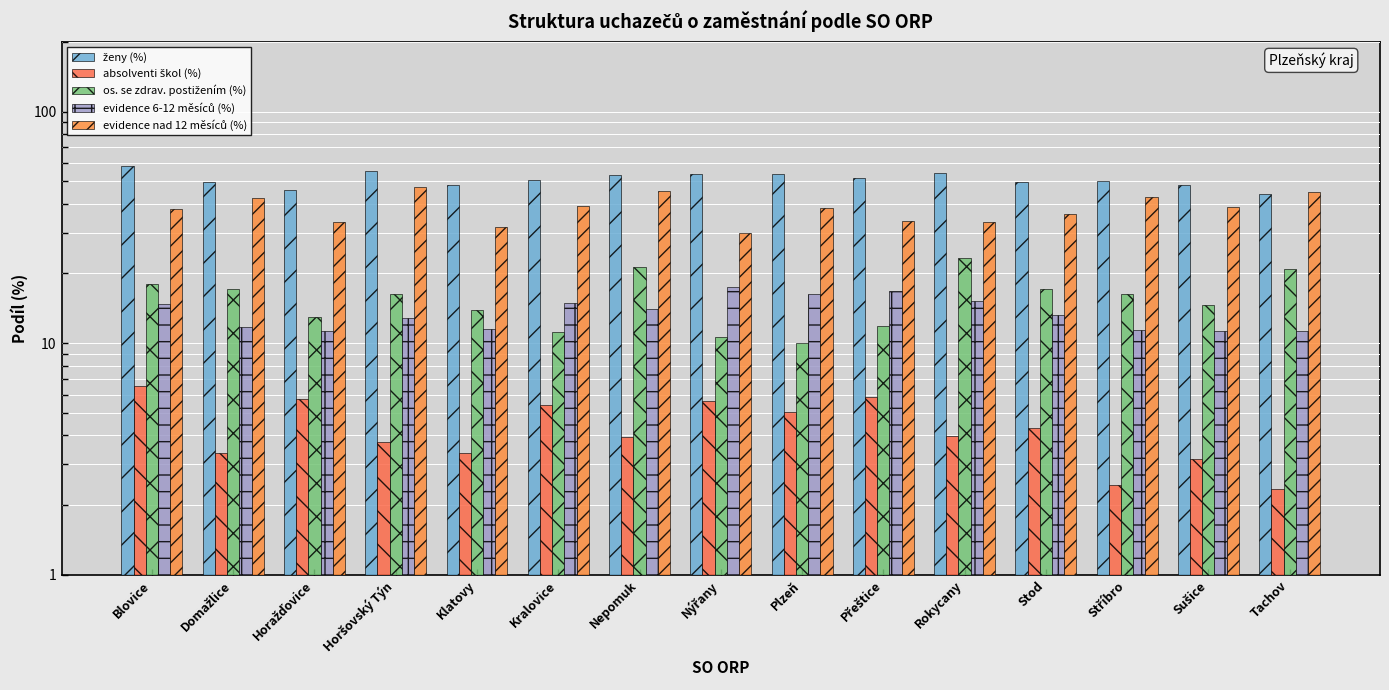

What position from the left is Rokycany?

11